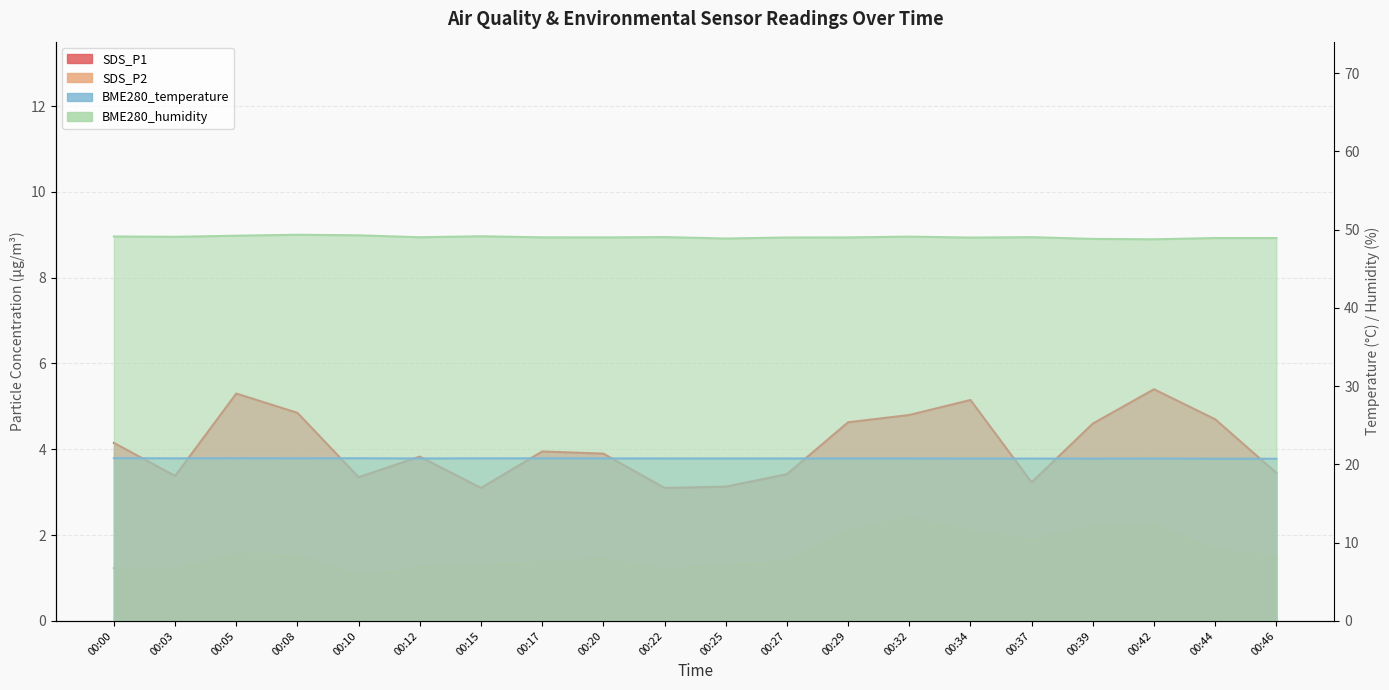

What is the total value across all series at 00:05?

76.9